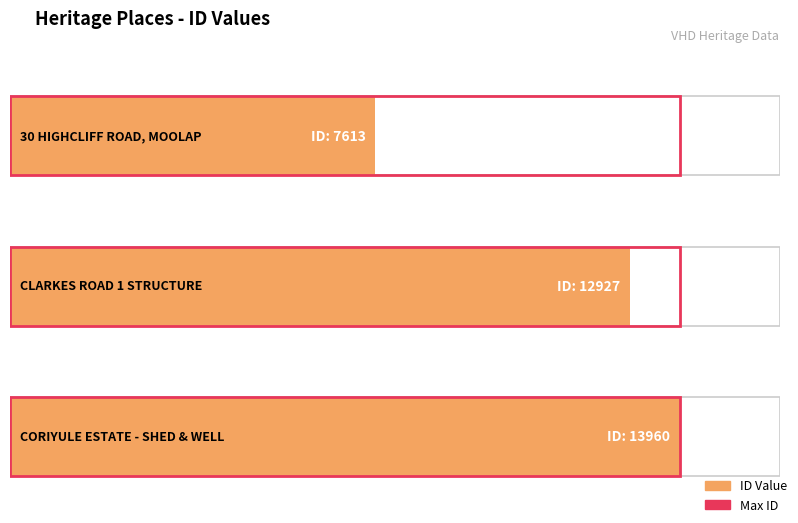

At which label does the data first exceed 12927?

CORIYULE ESTATE - SHED & WELL